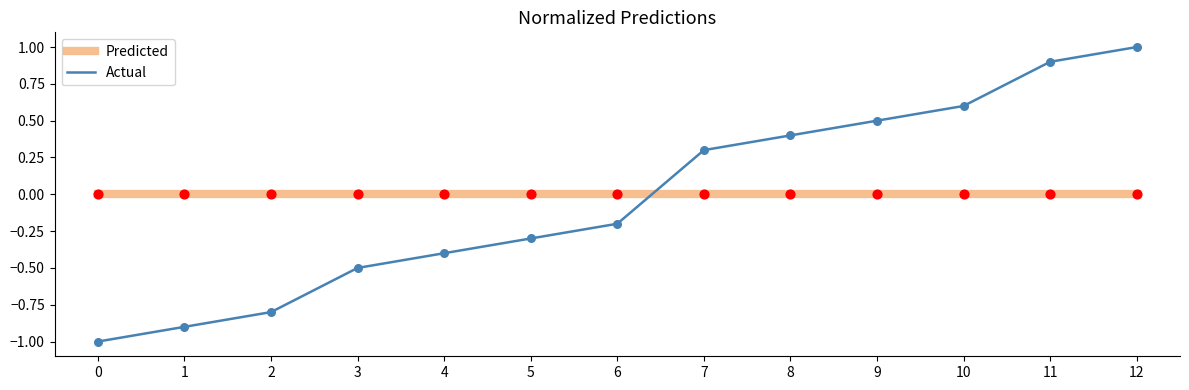

Between 4 and 11, which series saw the biggest shift?

Actual